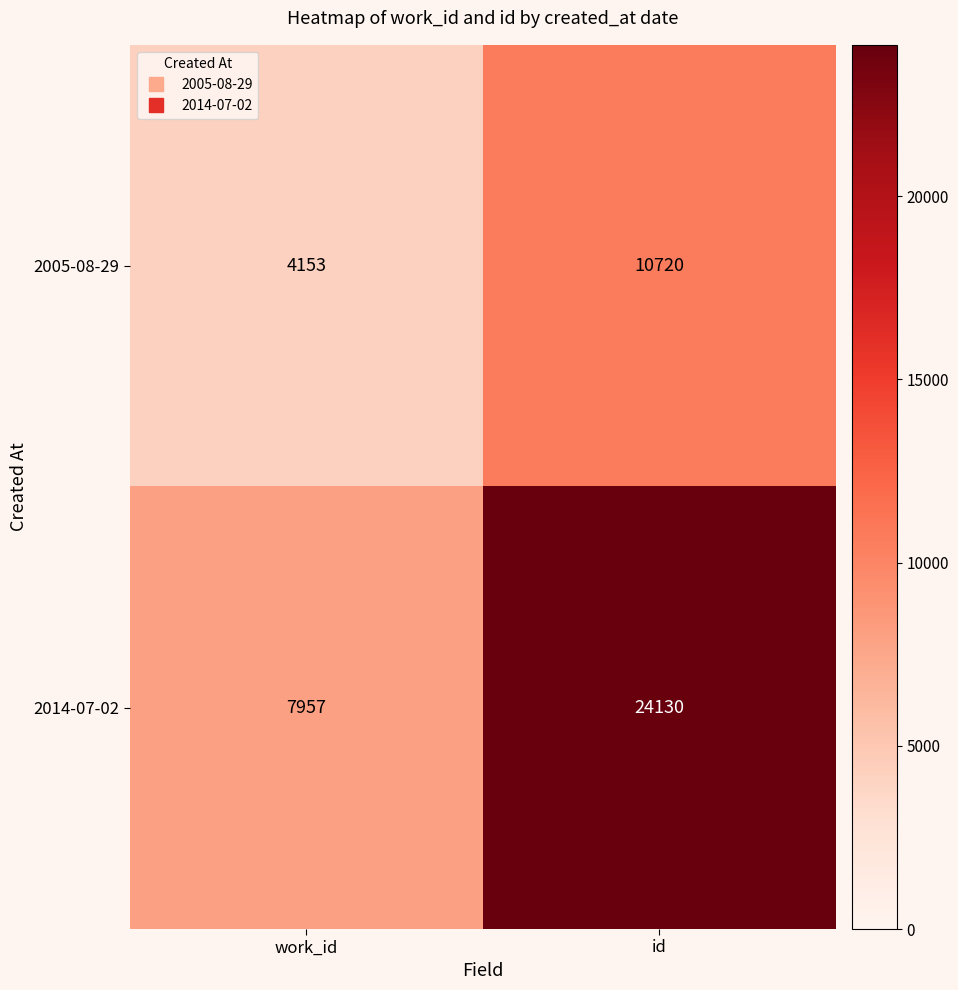

What value does the 2014-07-02 series have at work_id, to the nearest 100?

8000